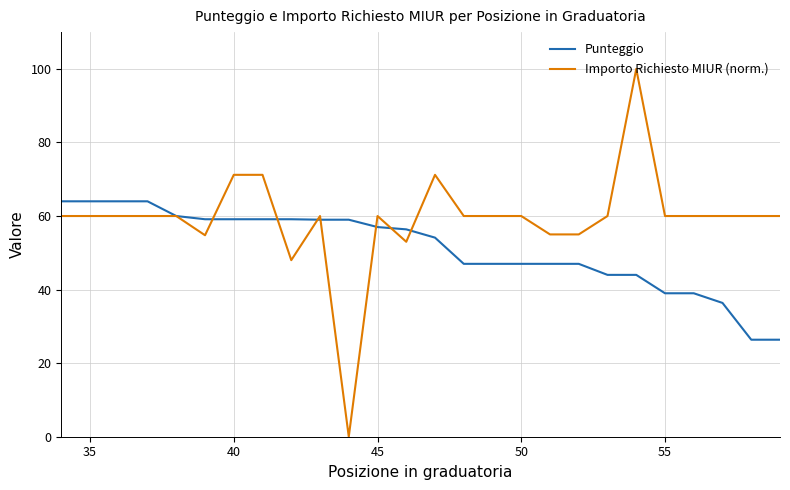

Which series has the largest range (max minus min)?

Importo Richiesto MIUR (norm.)